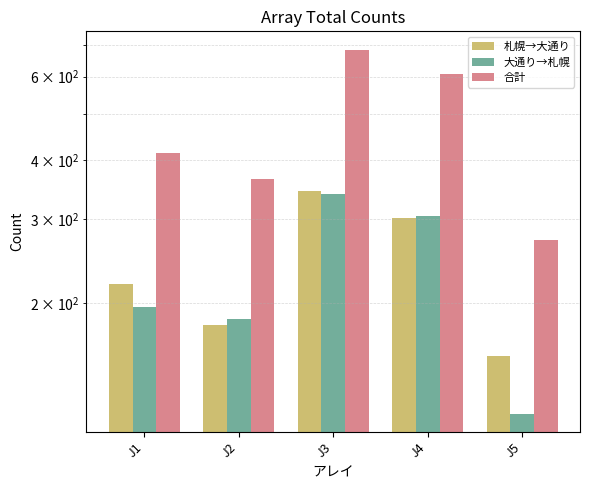

What is the average value of the 大通り→札幌 series?

228